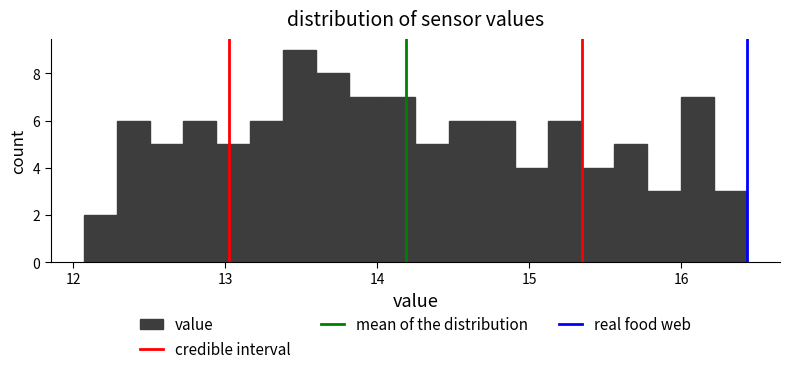

Read against the x-axis, roughly where is the centre of the tallest bar?

13.5